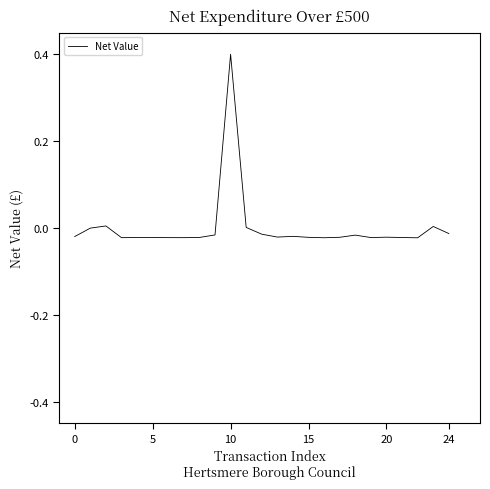

What is the greatest value displayed?

0.4